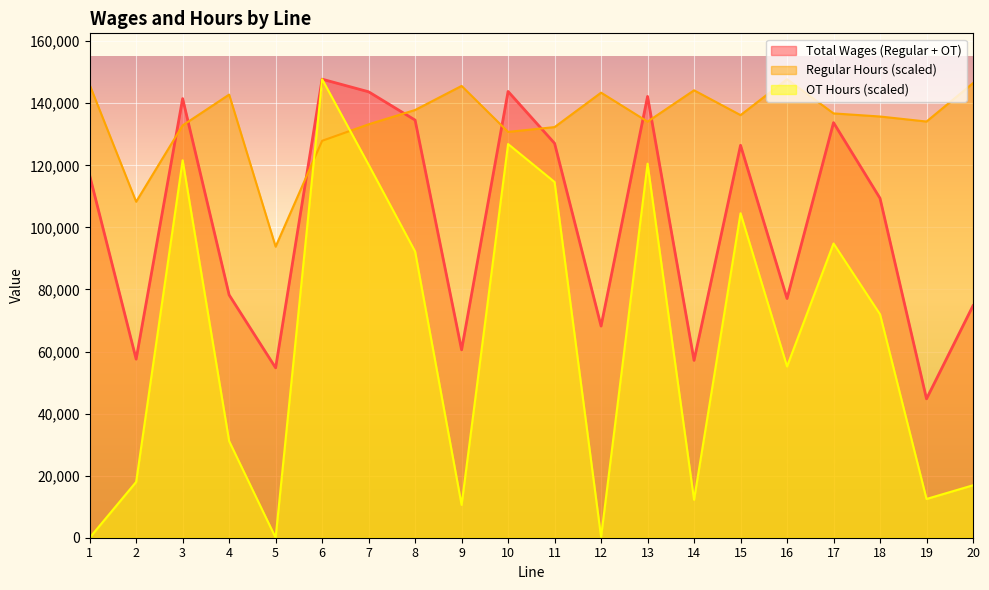

How many times do Total Wages (Regular + OT) and Regular Hours cross each other?

8